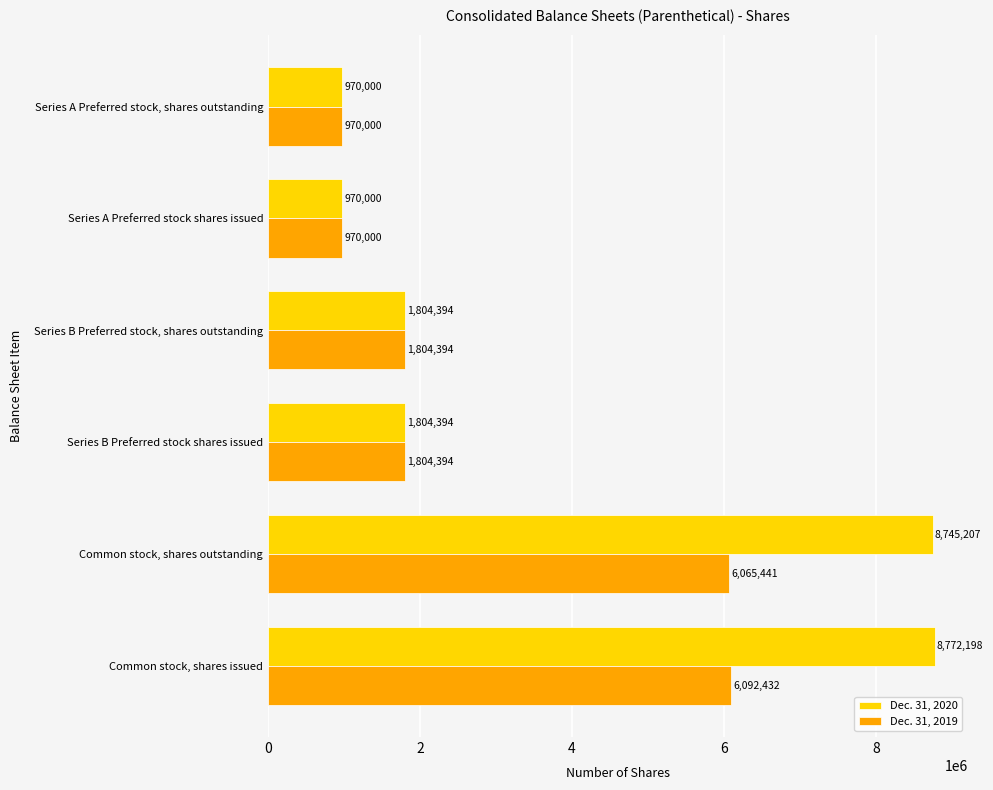

Which series has the largest total across all categories?

Dec. 31, 2020